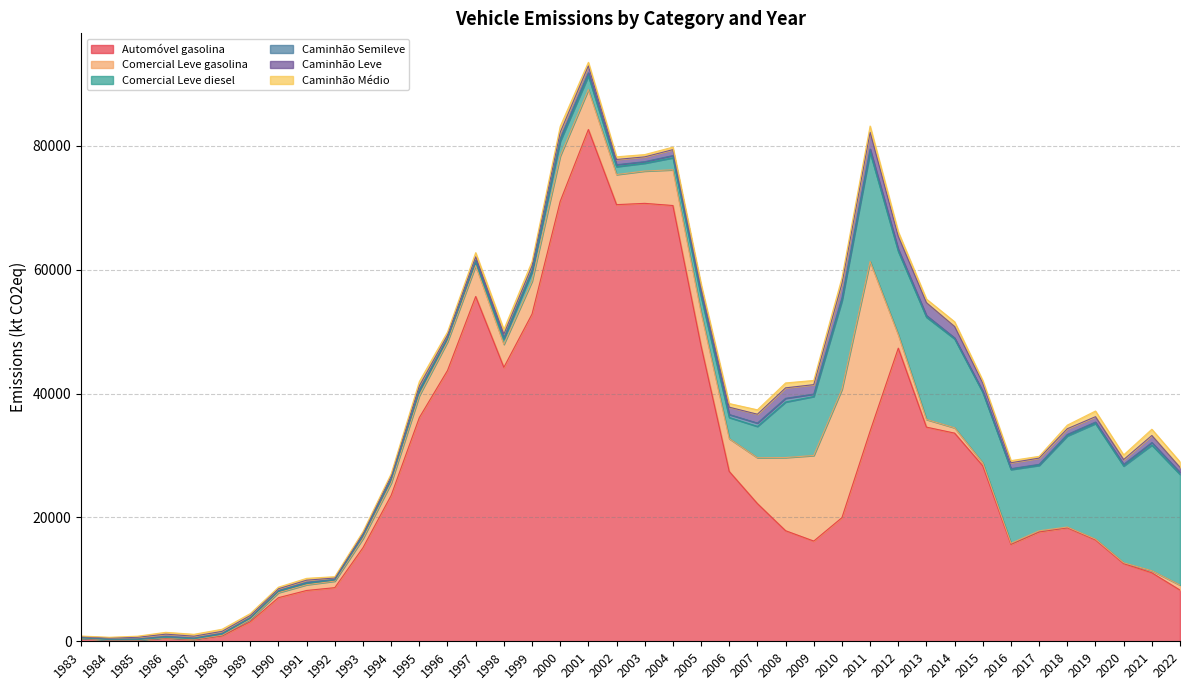

What are all the series names shown in the legend?

Automóvel gasolina, Comercial Leve gasolina, Comercial Leve diesel, Caminhão Semileve, Caminhão Leve, Caminhão Médio